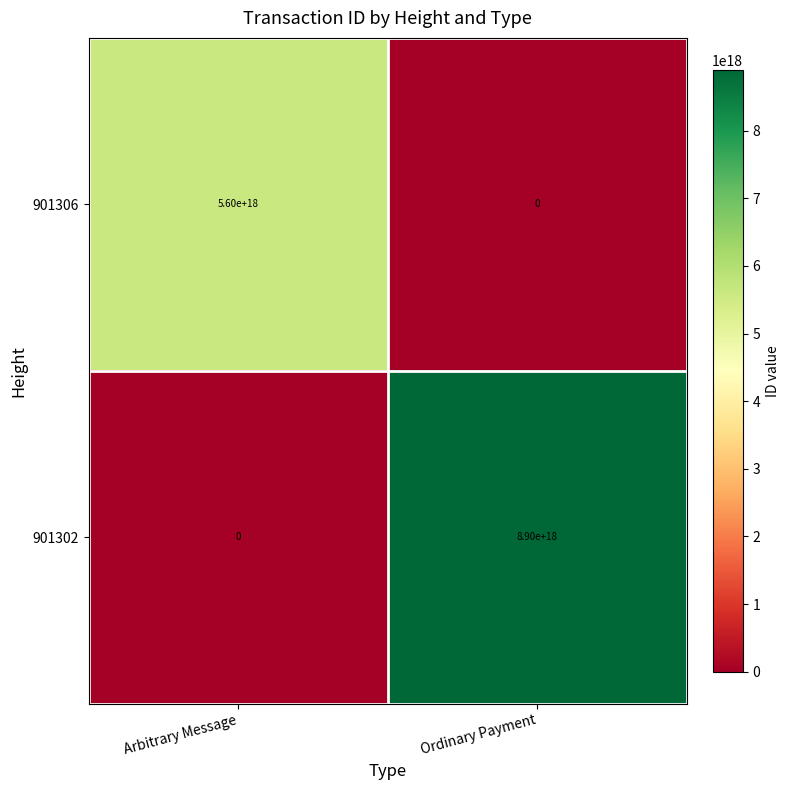

Which series changed the most between Arbitrary Message and Ordinary Payment?

901302